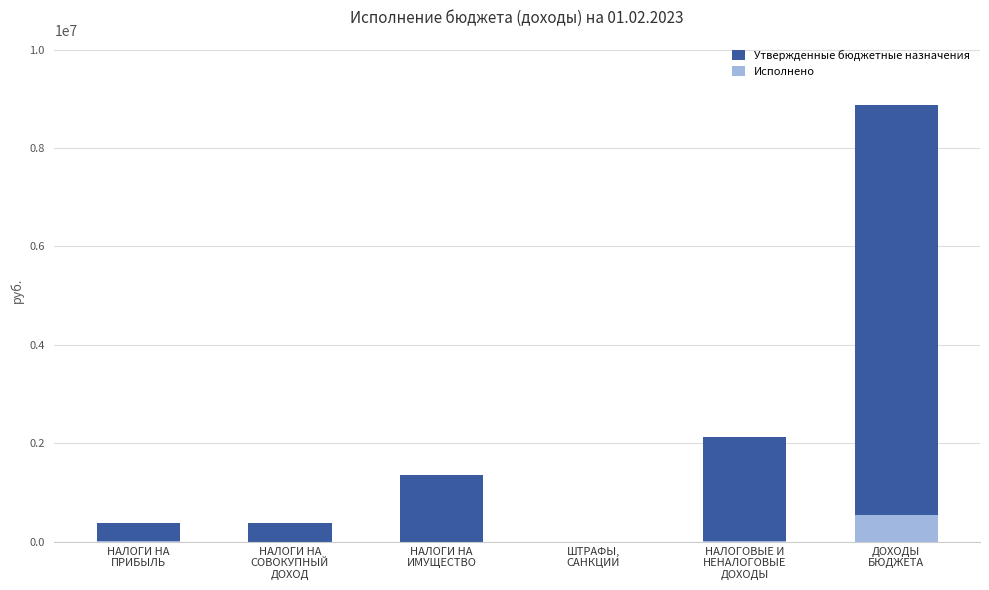

What is the sum of all Исполнено values?

590114.8